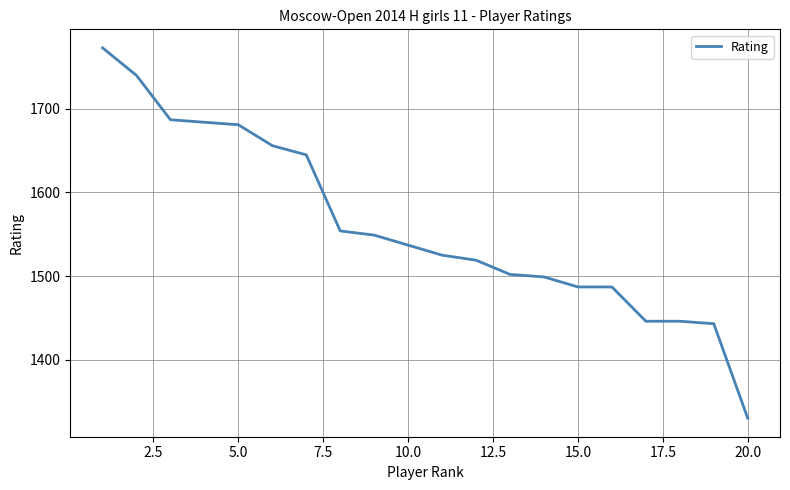

How many lines are shown in the chart?

1